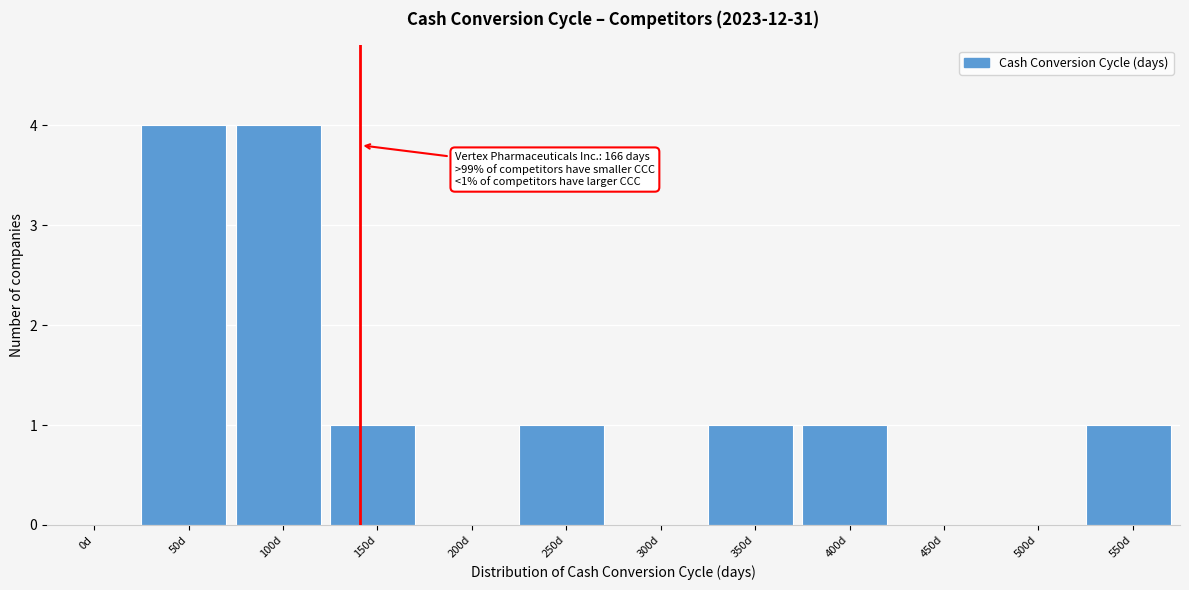

Reading left to right, transcribe all the data shown in this chart.

0d=0	50d=4	100d=4	150d=1	200d=0	250d=1	300d=0	350d=1	400d=1	450d=0	500d=0	550d=1